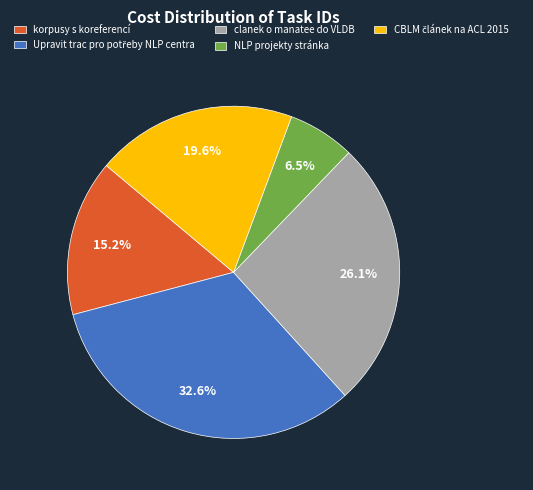

Is there any slice that represents more than half of the pie?

No